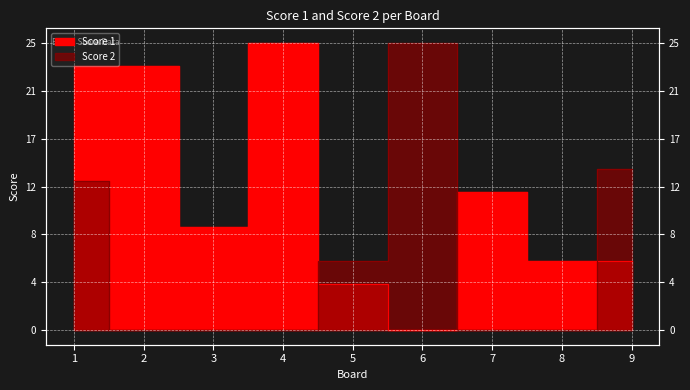

Reading left to right, transcribe all the data shown in this chart.

Score 1: 1=23	2=23	3=9	4=25	5=4	6=0	7=12	8=6	9=6
Score 2: 1=13	2=0	3=0	4=0	5=6	6=25	7=0	8=0	9=14